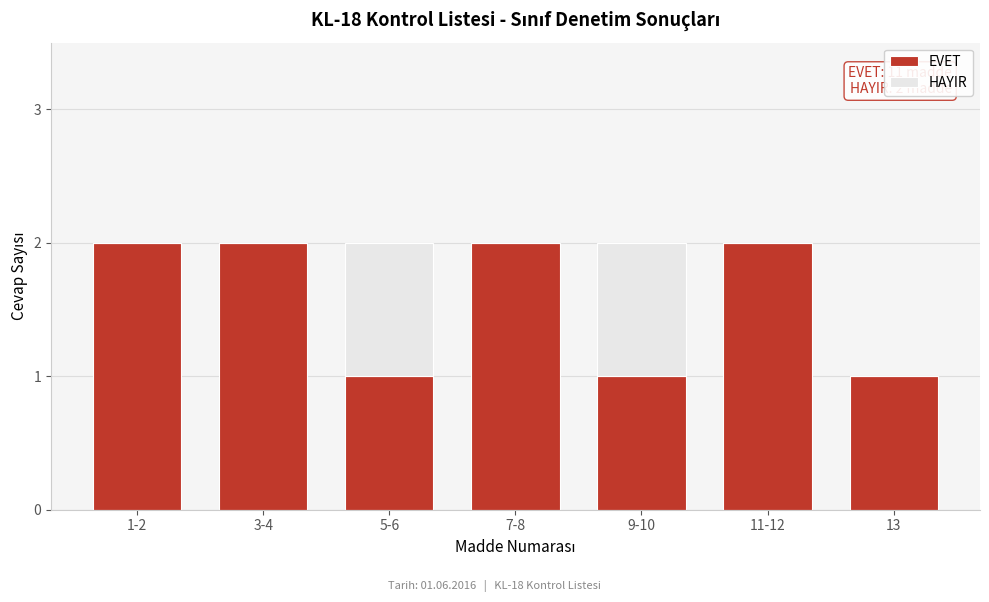

Reading left to right, list the values for the EVET series.

1-2=2	3-4=2	5-6=1	7-8=2	9-10=1	11-12=2	13=1